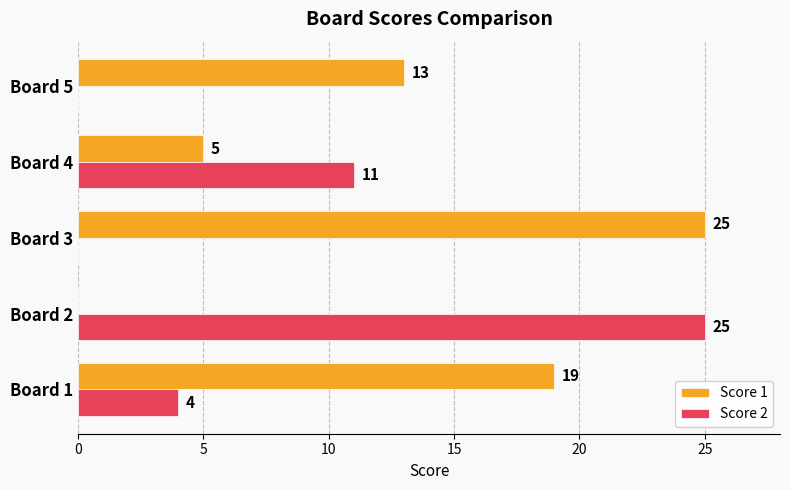

Between Board 2 and Board 4, which series saw the biggest shift?

Score 2